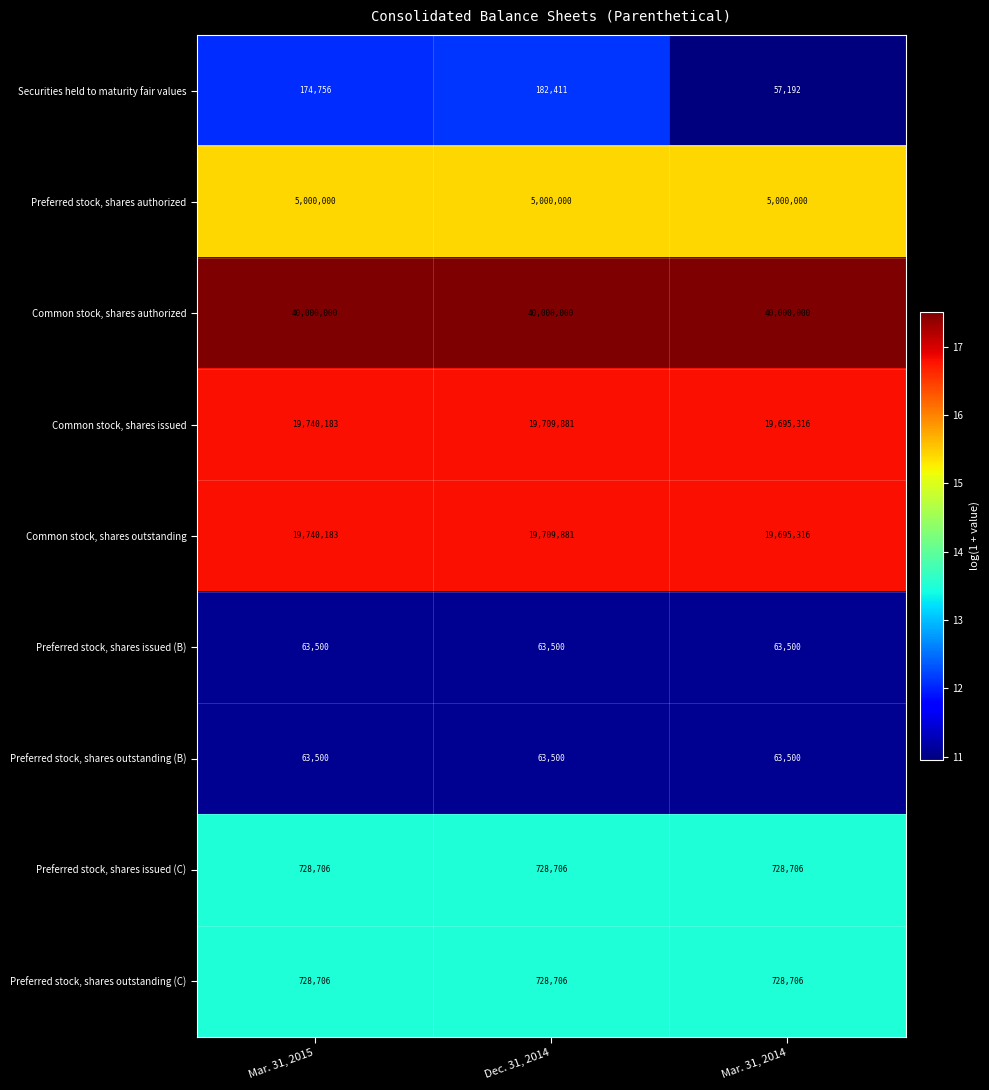

Is it true that Common stock, shares issued equals 19740183 at Mar. 31, 2015?

True